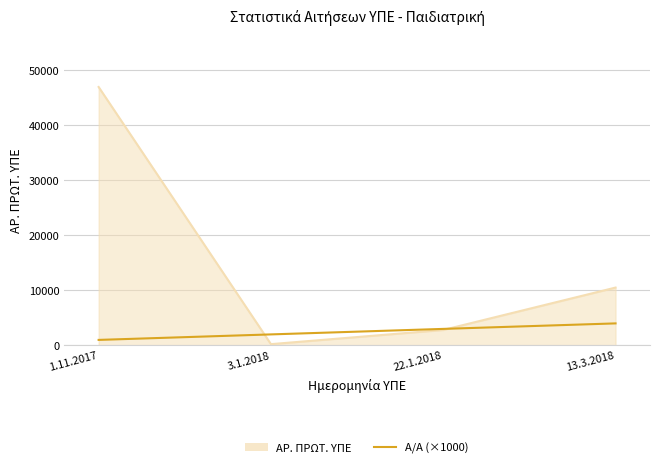

At which category does ΑΡ. ΠΡΩΤ. ΥΠΕ reach its first local valley?

3.1.2018